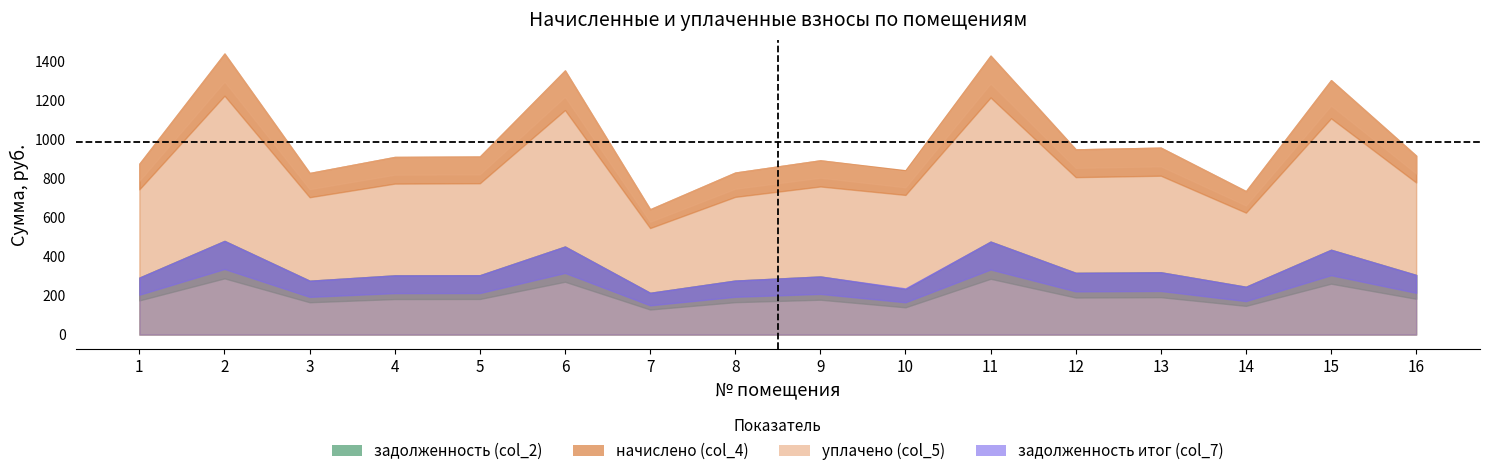

True or false: начислено (col_4) and уплачено (col_5) intersect in this chart.

False